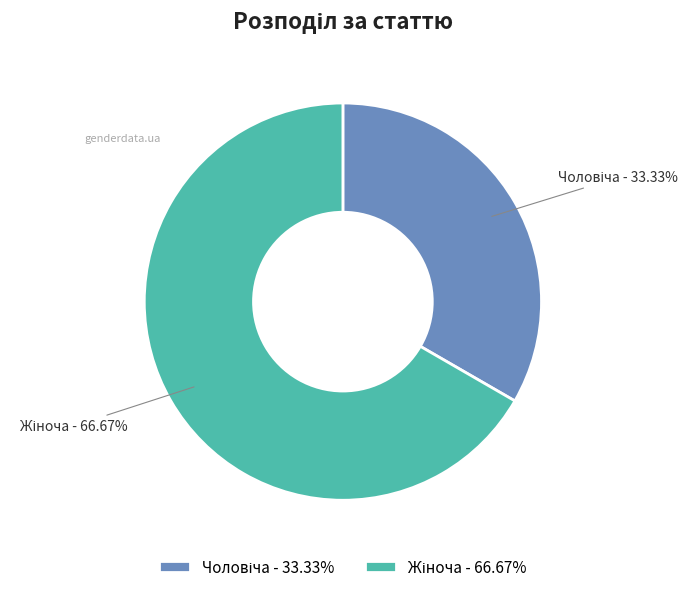

Does any single category account for the majority?

Yes